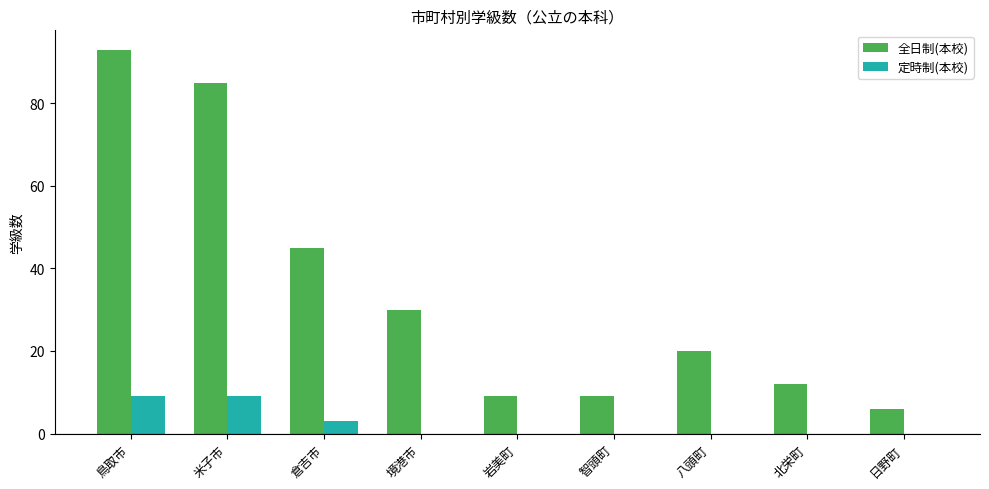

Where is 定時制(本校) nearest to the value 4?

倉吉市